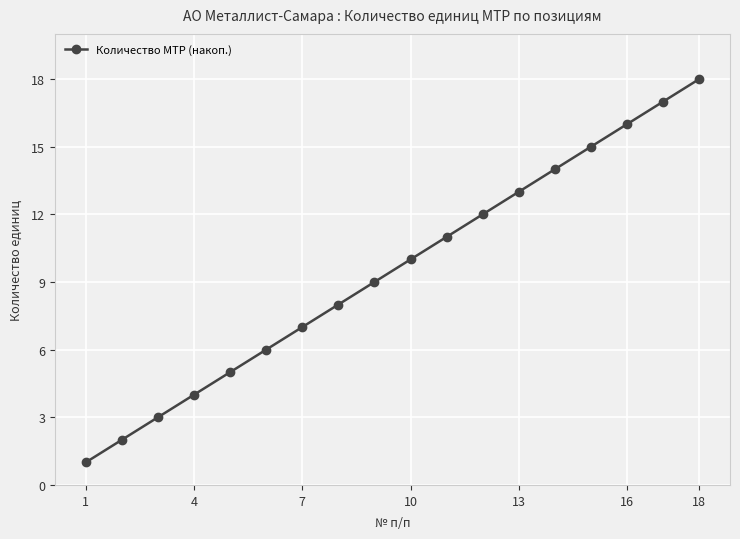

How many values are below 10?

9